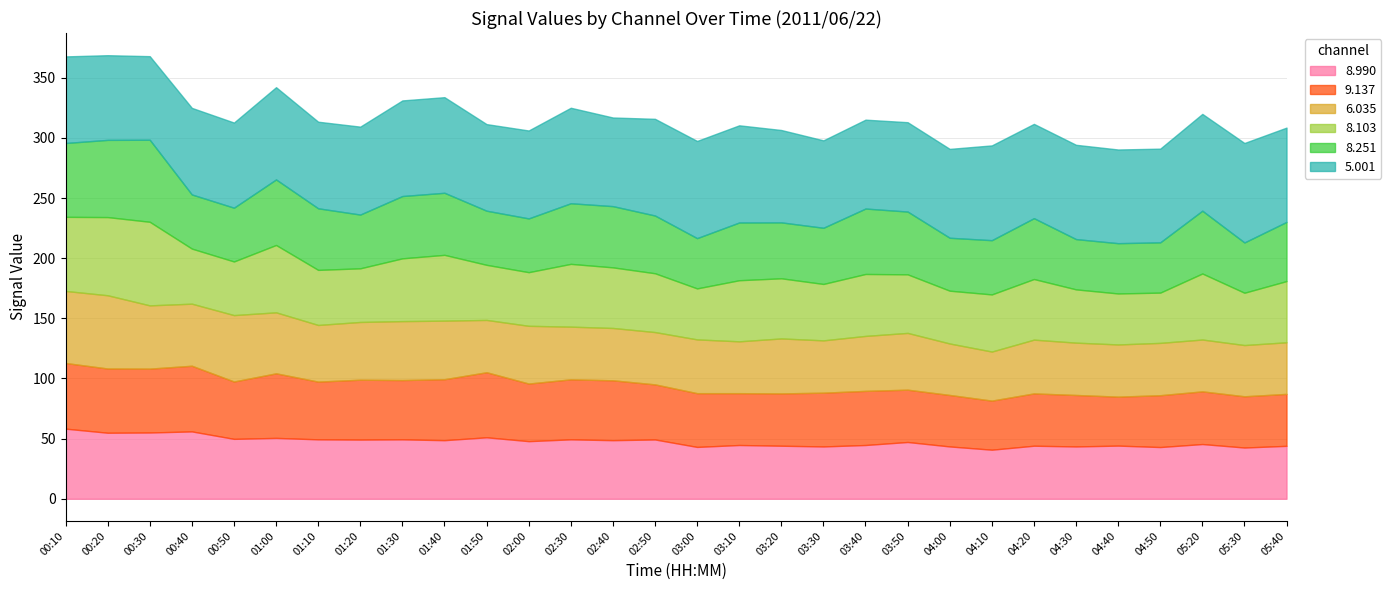

At which category does   9.137 reach its first local valley?

00:30